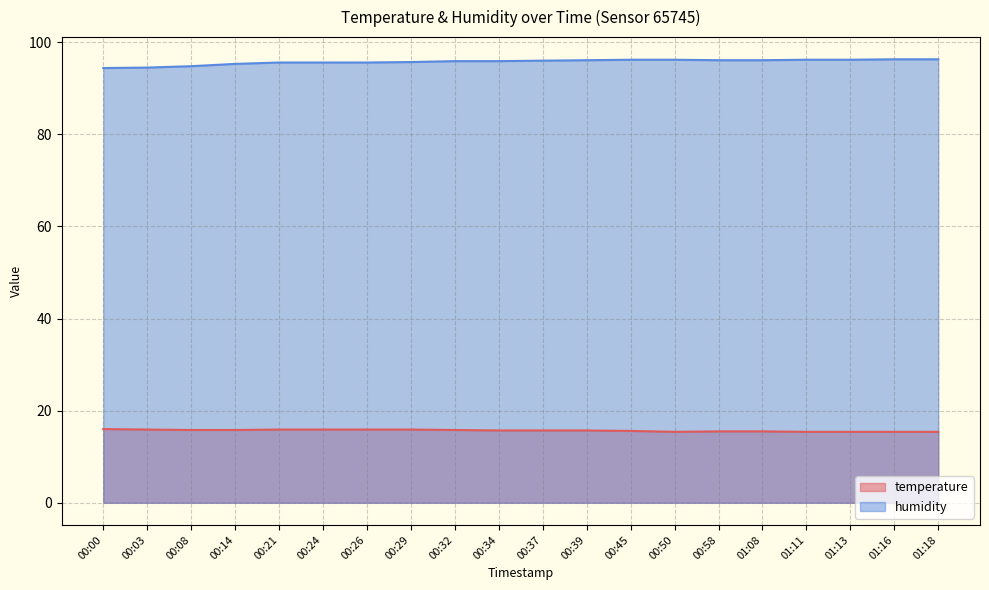

What value does the temperature series have at 00:39?

15.7